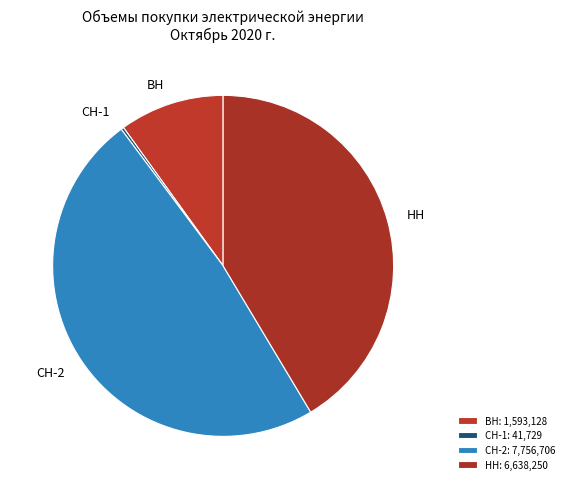

Count the number of slices in the pie.

4